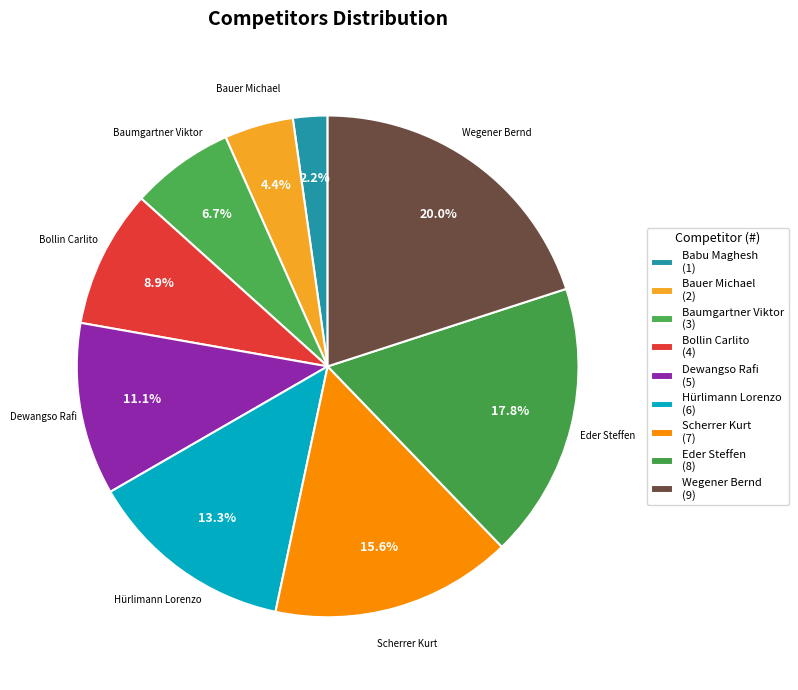

What is the ratio of the value at Hürlimann Lorenzo to the value at Babu Maghesh?

6.0